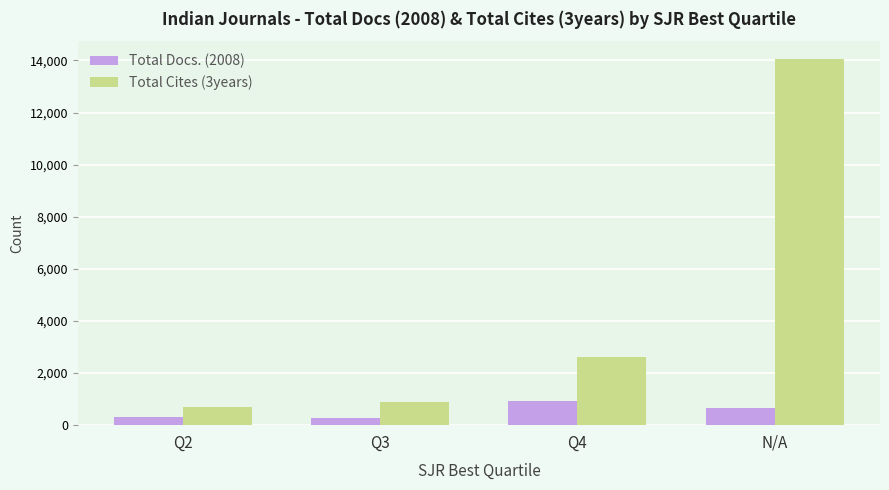

Which series has the largest range (max minus min)?

Total Cites (3years)